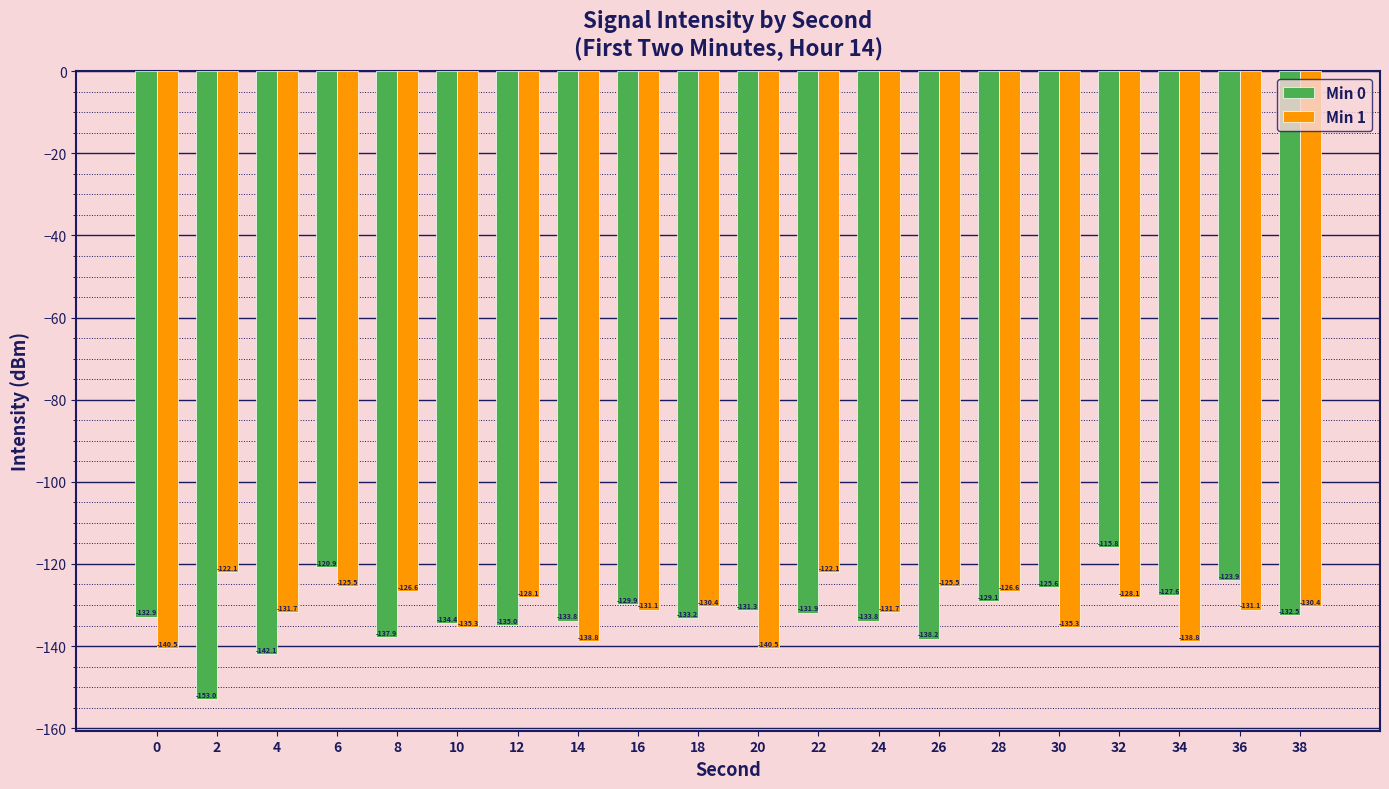

Does the chart contain any negative values?

Yes